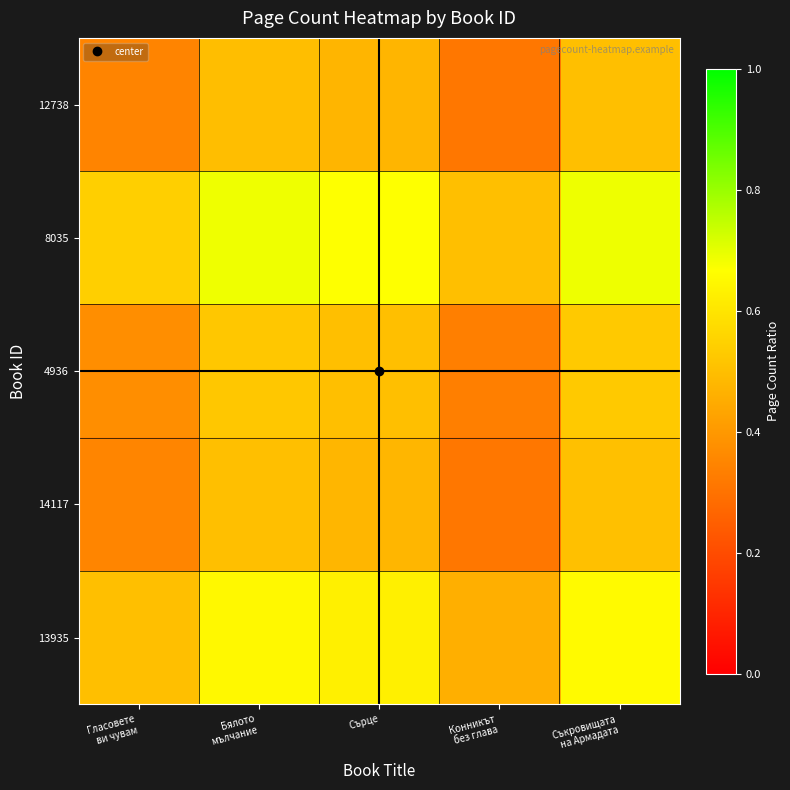

What is the total value across all series at Конникът
без глава?

1.9